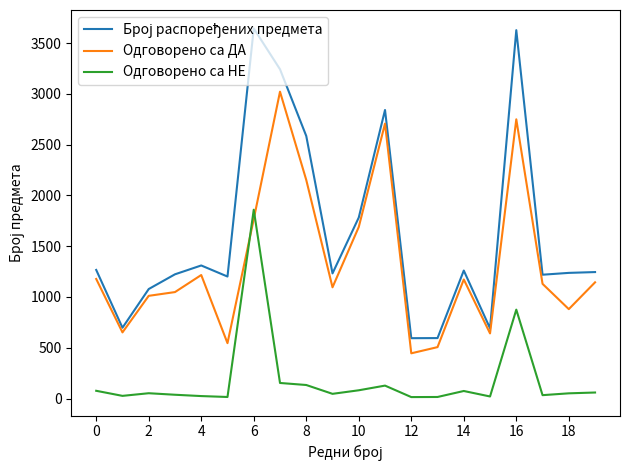

True or false: Одговорено са НЕ and Одговорено са ДА intersect in this chart.

True